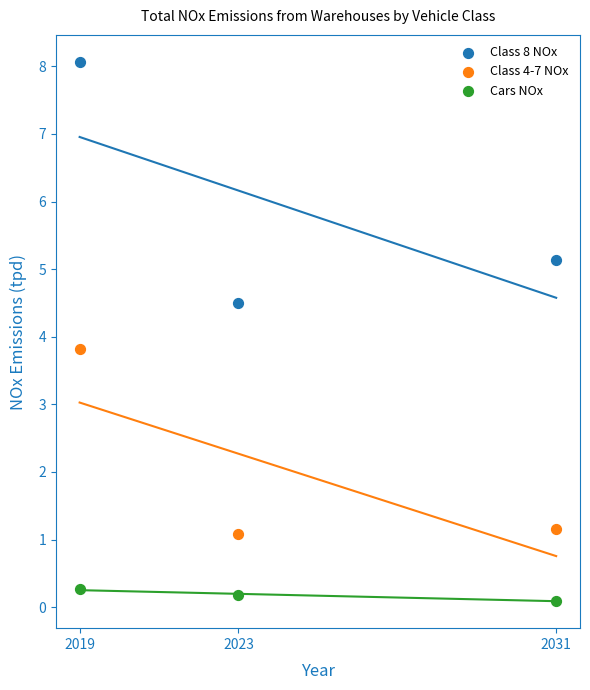

What are all the series names shown in the legend?

Class 8 NOx, Class 4-7 NOx, Cars NOx